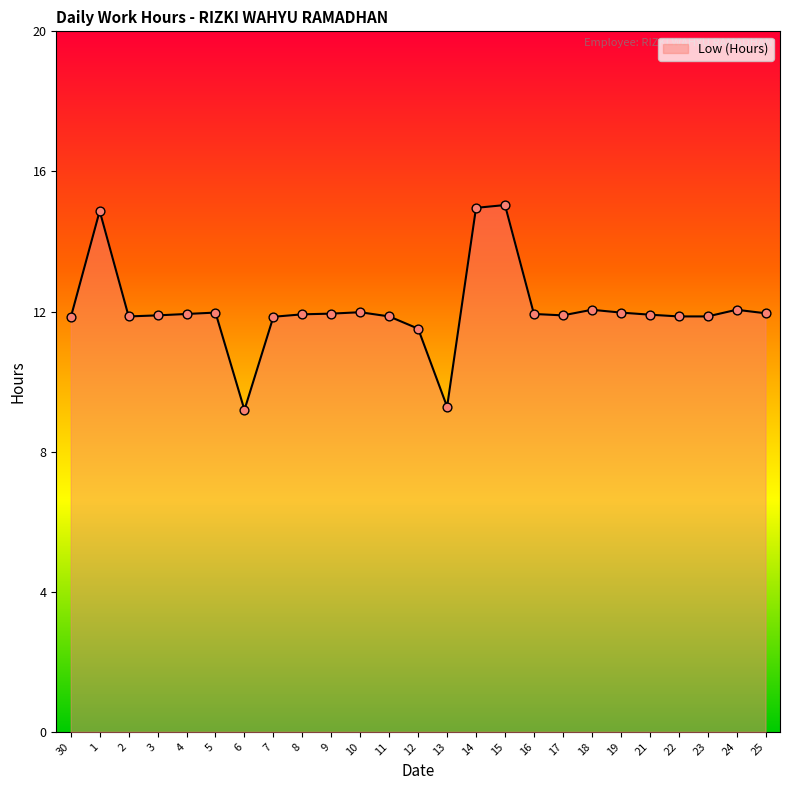

Which has a higher value, 18 or 6?

18